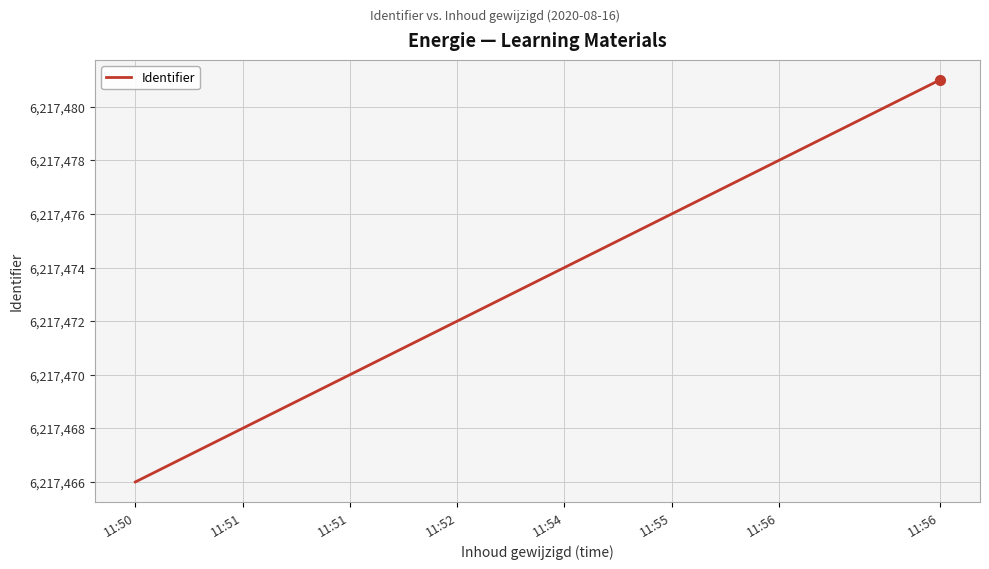

What is the maximum value shown in the chart?

6217481